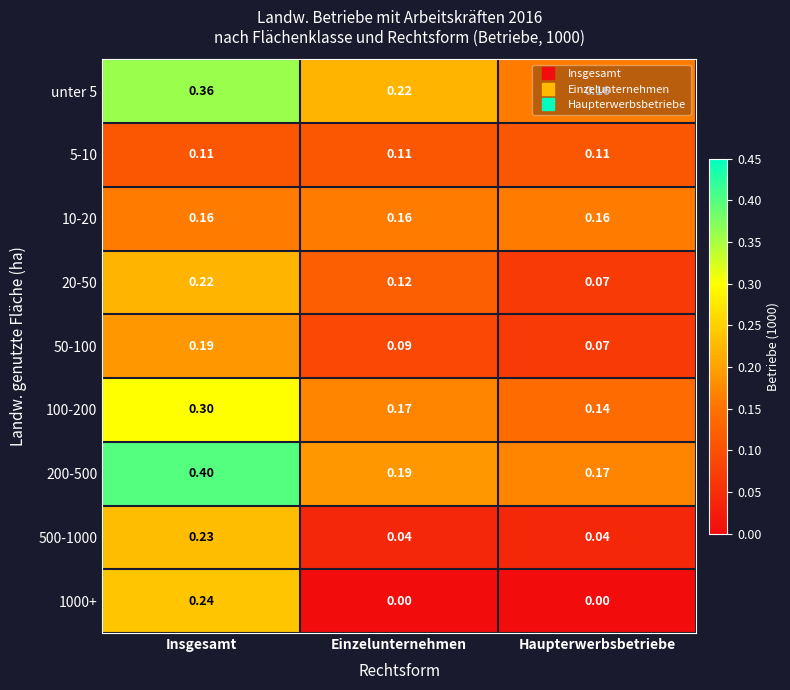

Is the value of 1000+ at Haupterwerbsbetriebe greater than the value of 200-500 at Einzelunternehmen?

No